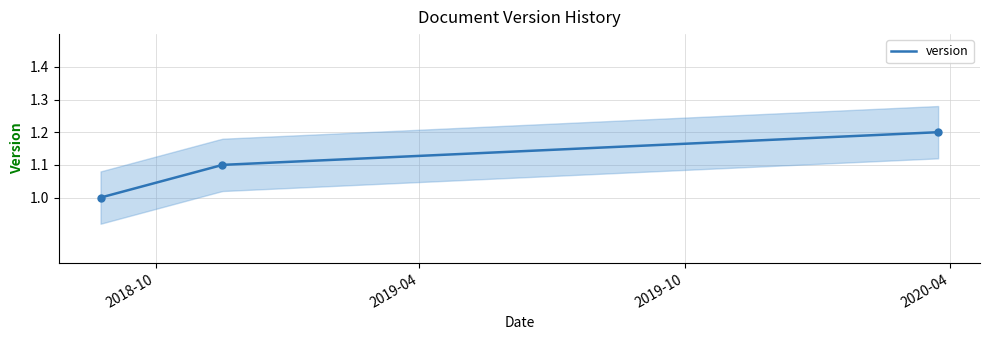

What is the difference between the values at 2018-08-24 and 2018-11-16?

0.1